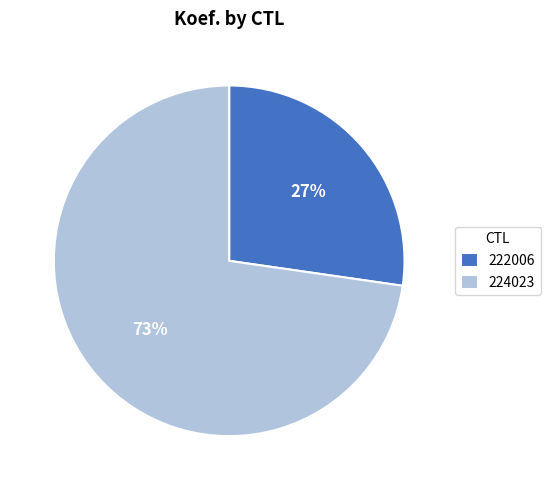

Count the number of slices in the pie.

2